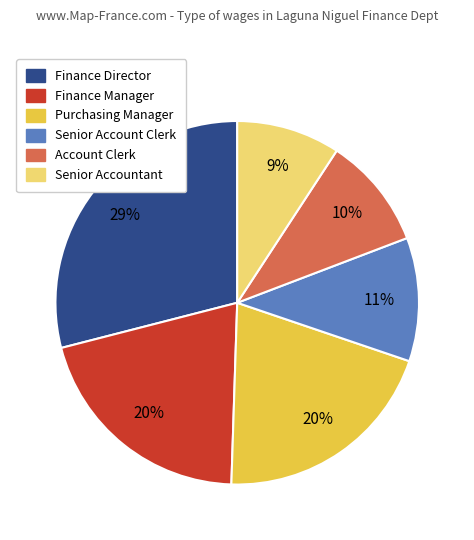

Which has a higher value, Account Clerk or Senior Account Clerk?

Senior Account Clerk